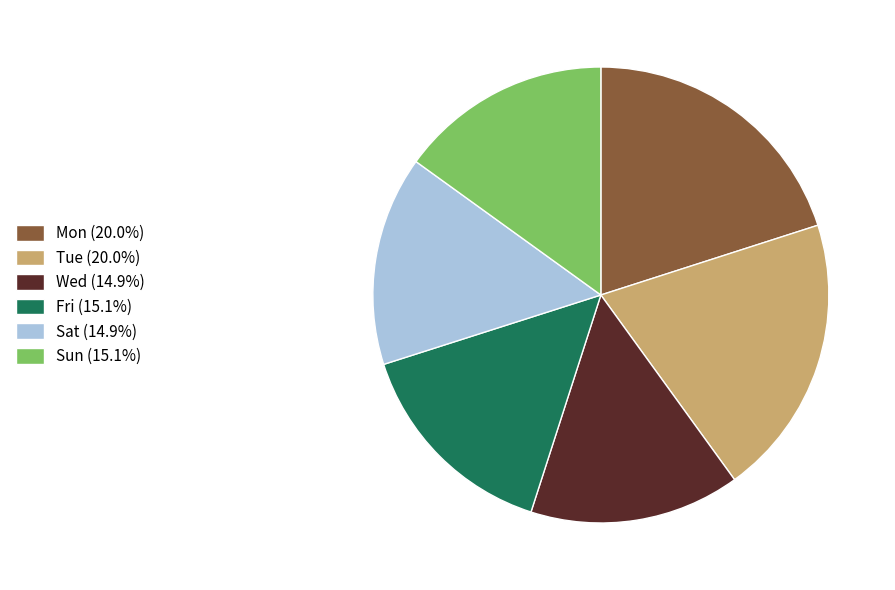

Combined, do Sun (15.1%) and Fri (15.1%) account for over 50%?

No